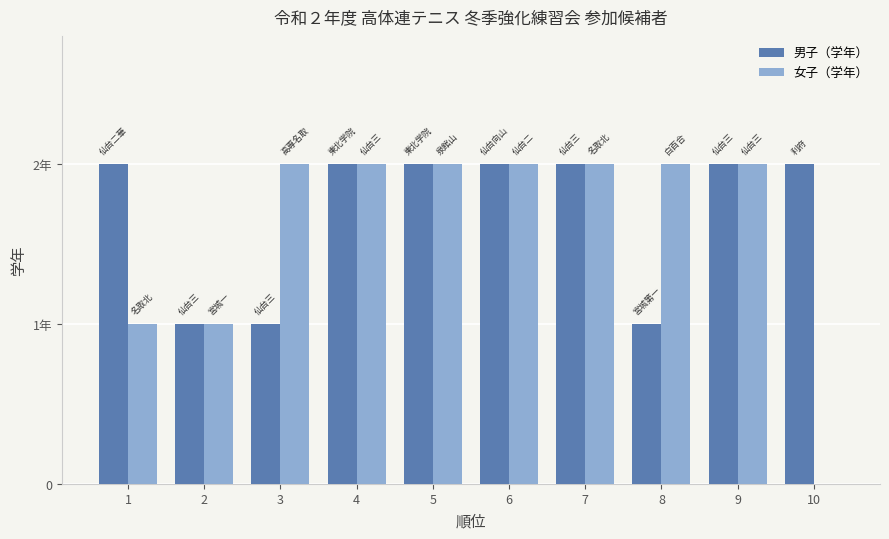

At how many categories does at least one series exceed 0?

10